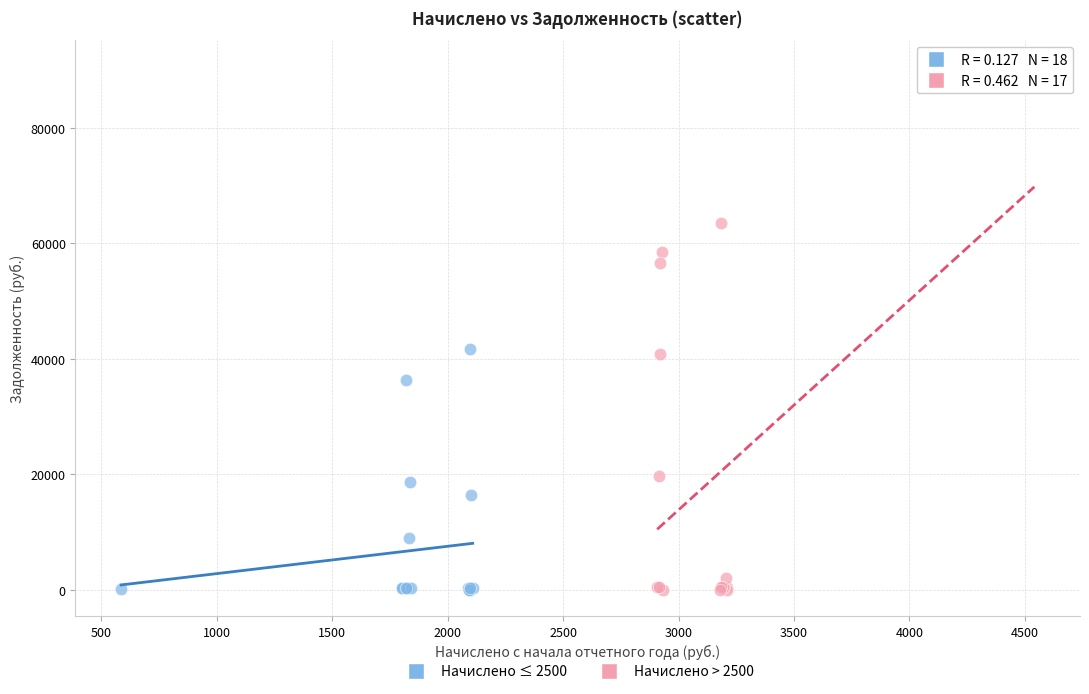

Which series has the widest spread of Y values?

Начислено > 2500